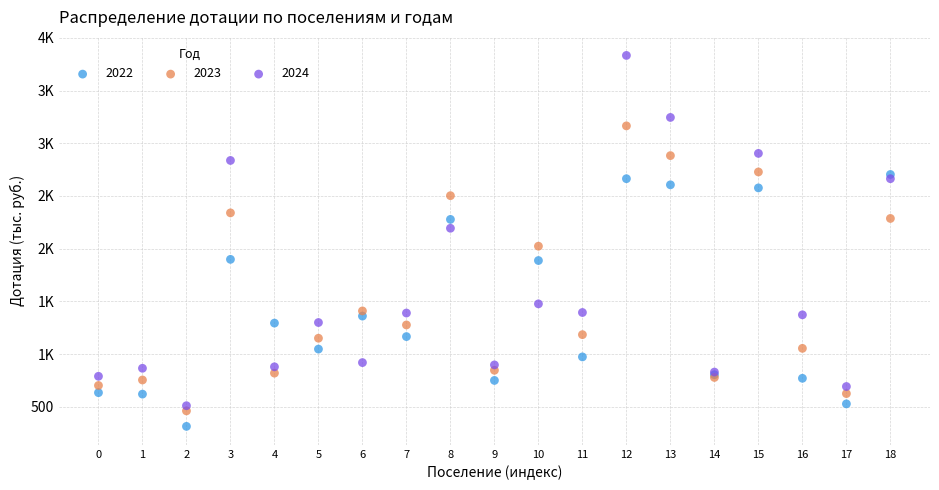

What are all the series names shown in the legend?

2022, 2023, 2024